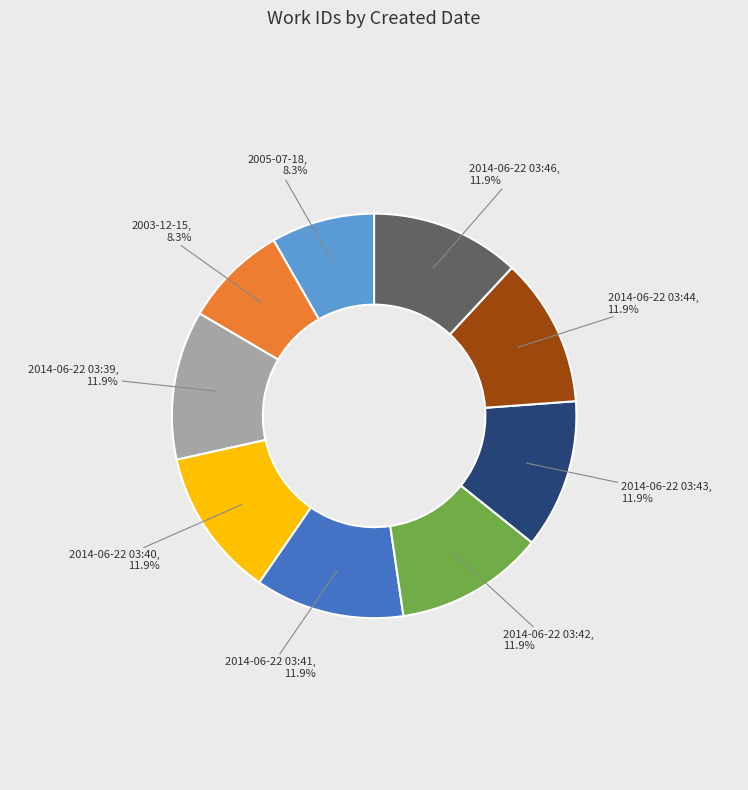

Does any single category account for the majority?

No